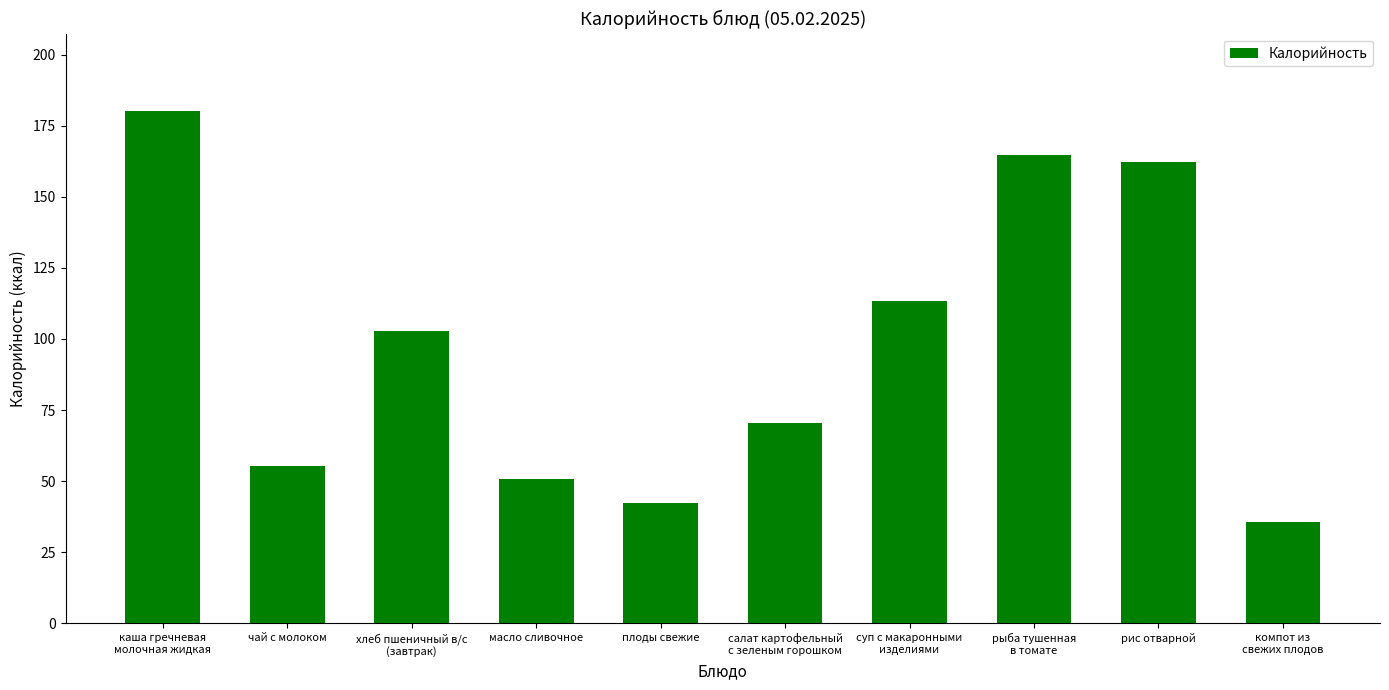

True or false: the data shows 70.3 at салат картофельный
с зеленым горошком.

True